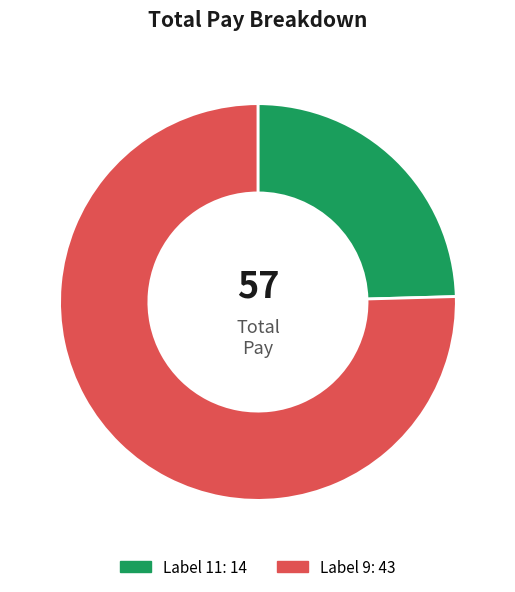

Count the number of slices in the pie.

2